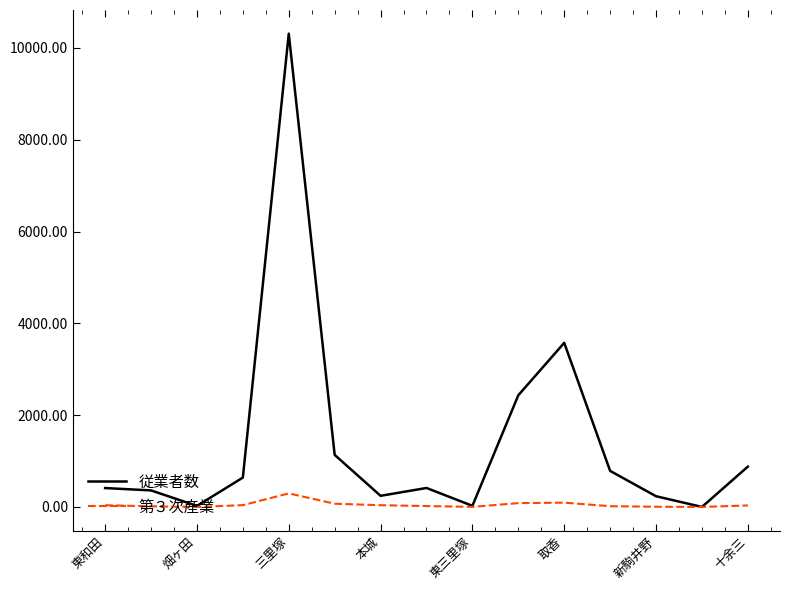

Which series has the largest total across all categories?

従業者数